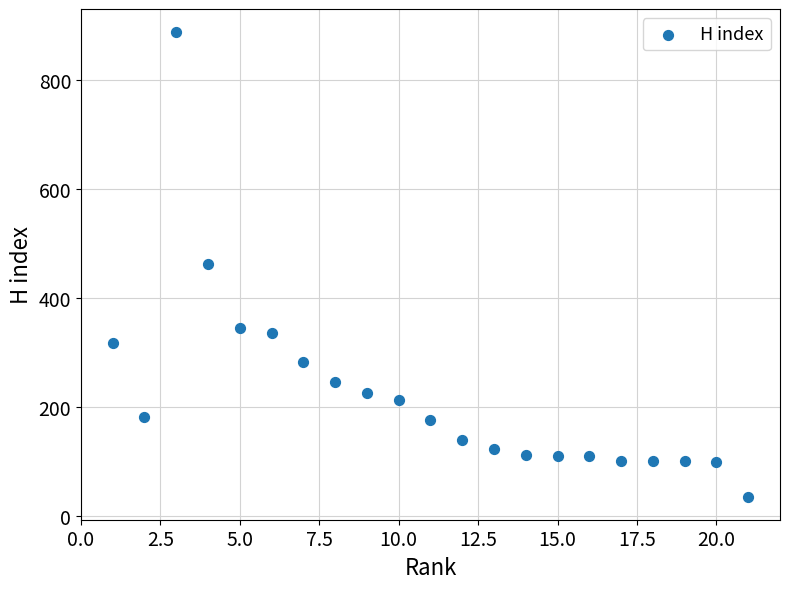

What is the range of Y values (max minus min)?

851